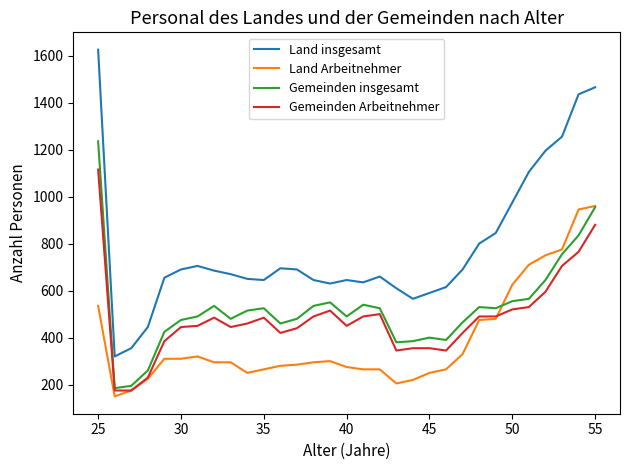

True or false: Gemeinden insgesamt and Land insgesamt intersect in this chart.

False